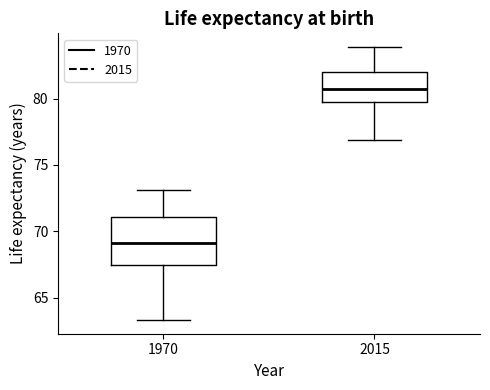

Which box's median line is the highest?

2015